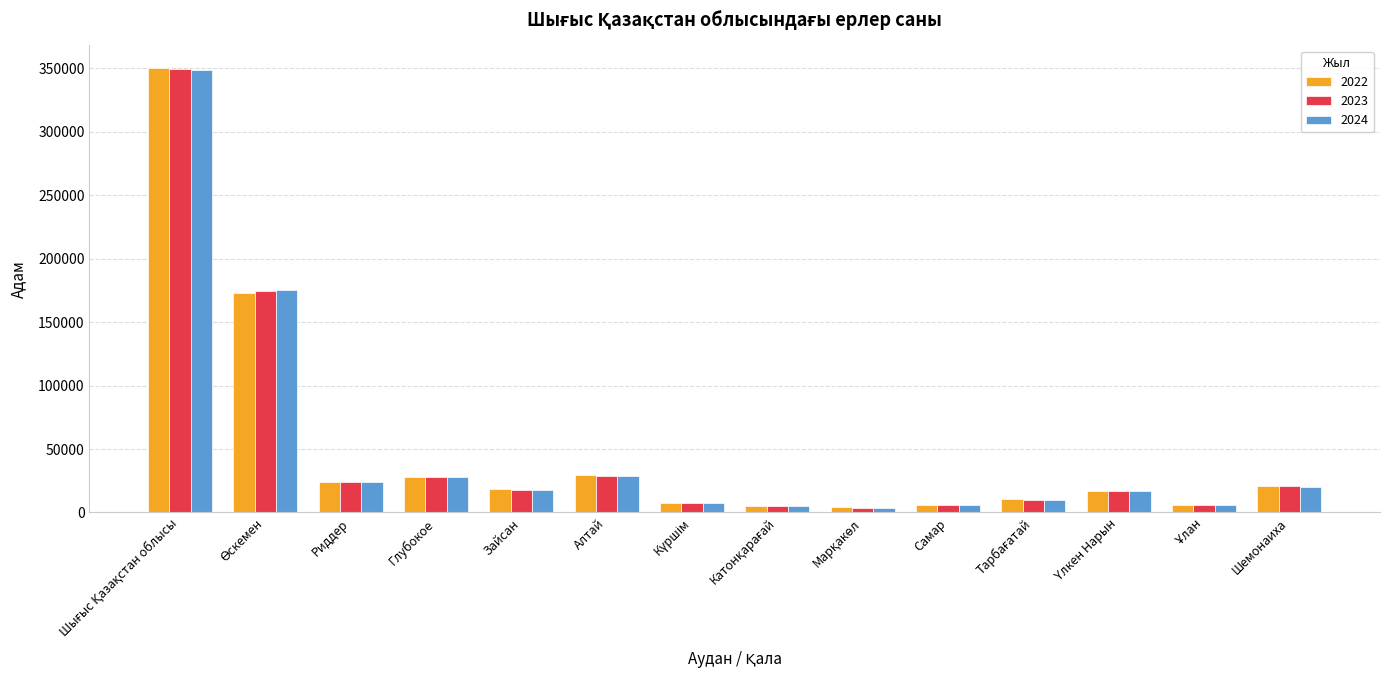

What is the value of the 2022 bar at the 9th from the left?

4051